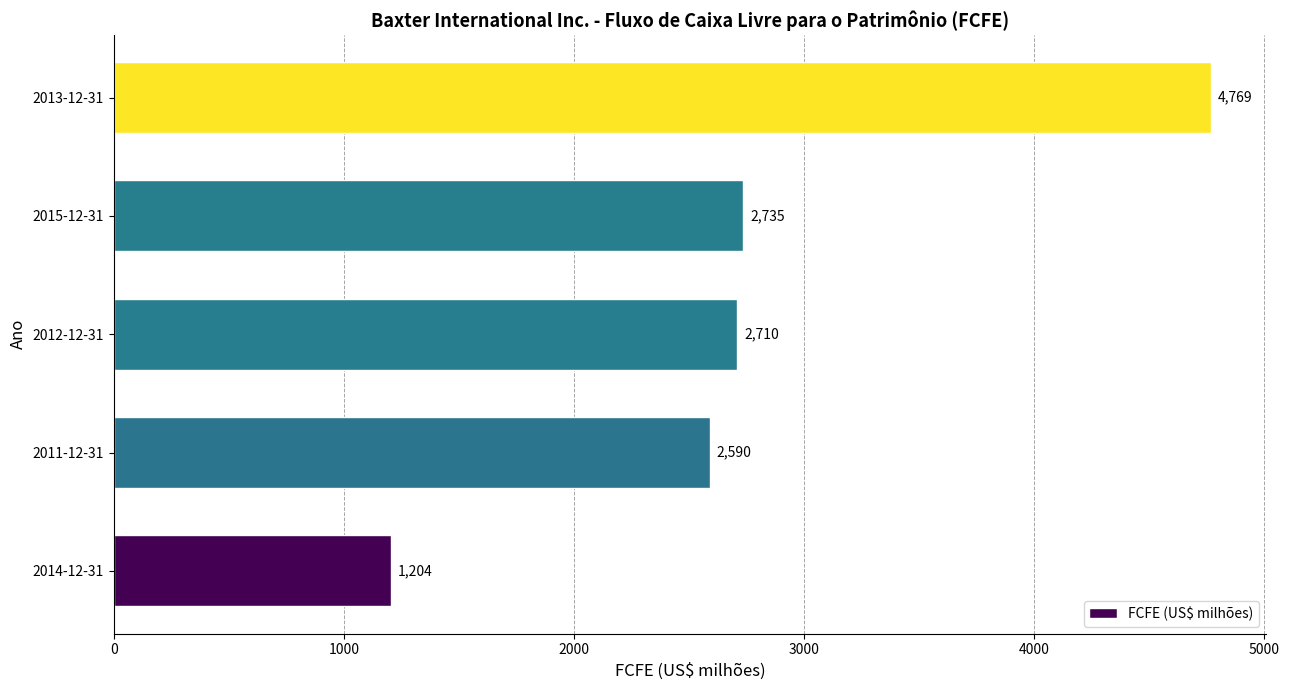

What is the sum of all values?

14008